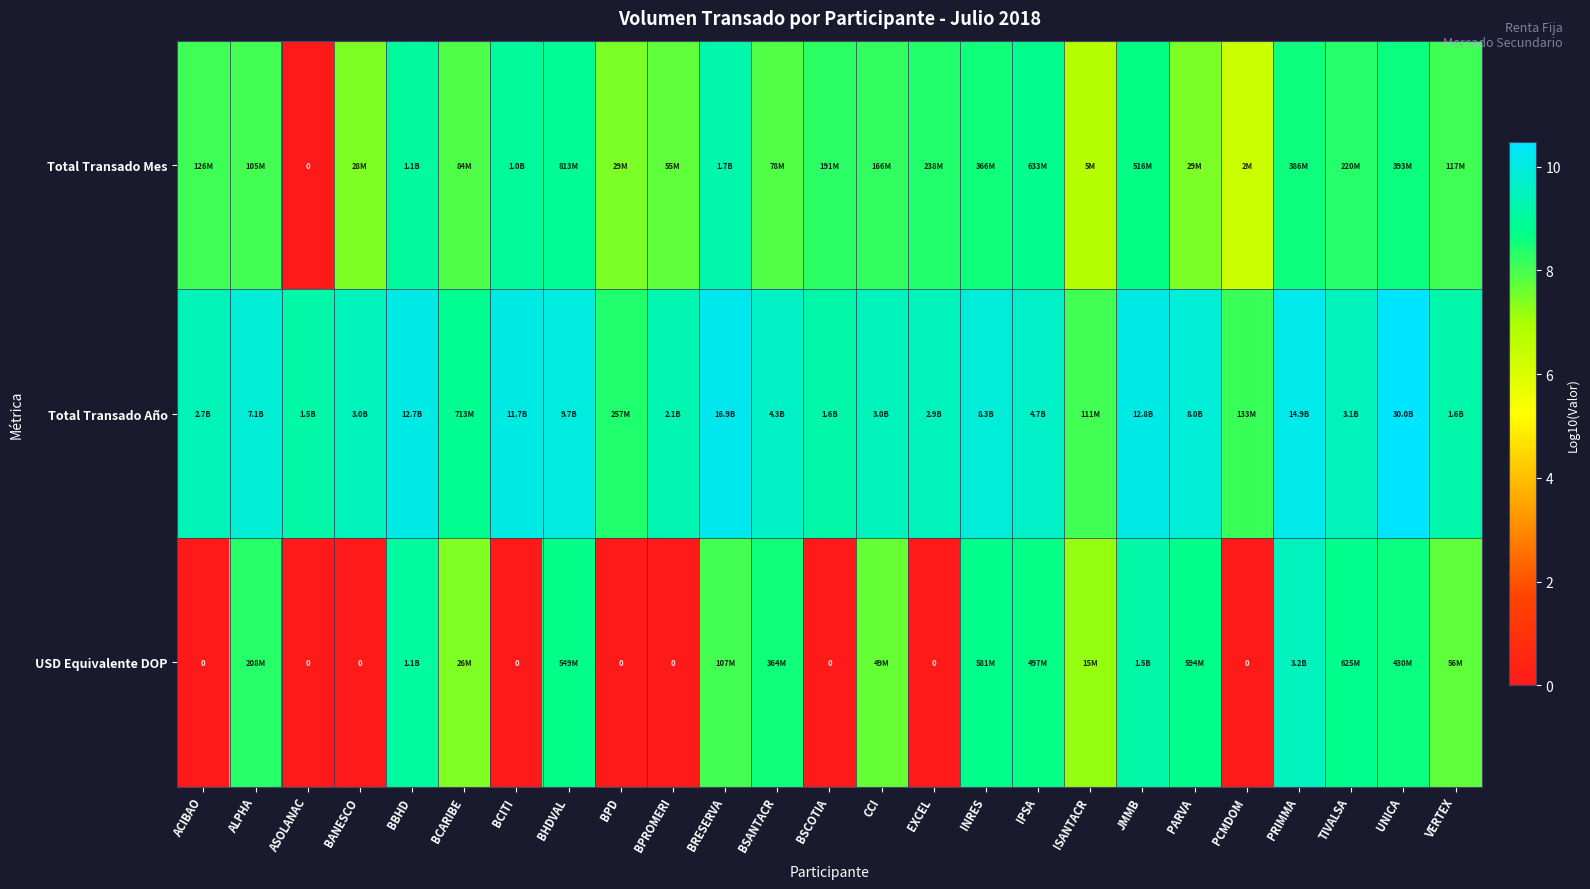

Rank the categories by USD Equivalente DOP value from lowest to highest.

ACIBAO, ASOLANAC, BANESCO, BCITI, BPD, BPROMERI, BSCOTIA, EXCEL, PCMDOM, ISANTACR, BCARIBE, CCI, VERTEX, BRESERVA, ALPHA, BSANTACR, UNICA, IPSA, BHDVAL, INRES, PARVA, TIVALSA, BBHD, JMMB, PRIMMA